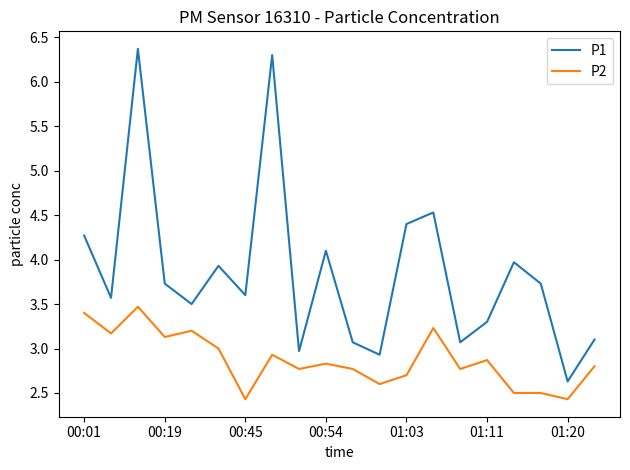

What is the maximum value for P1?

6.4